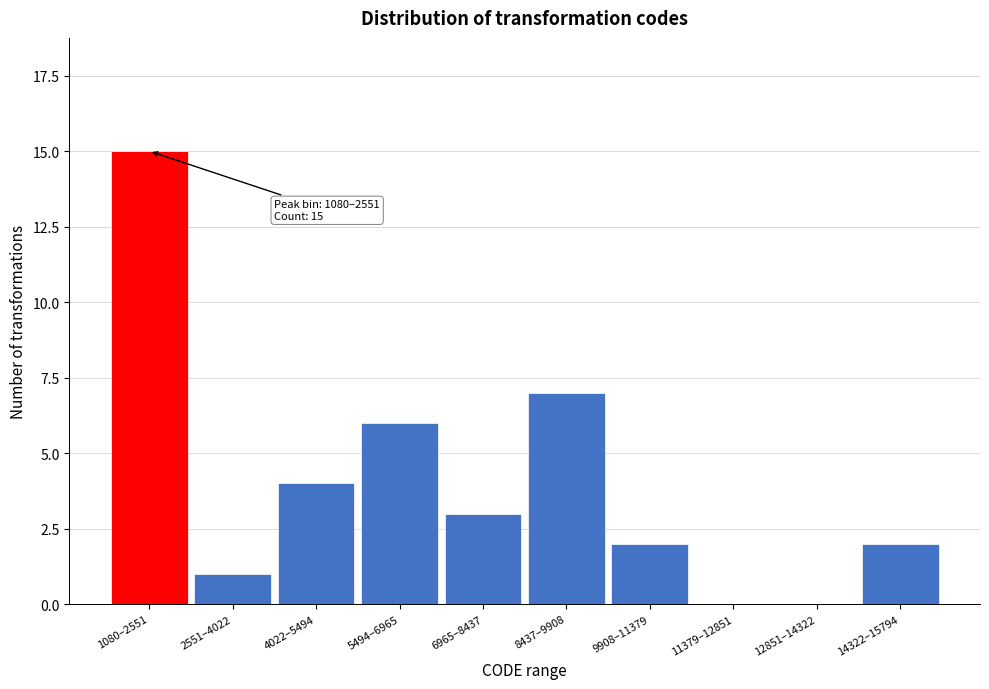

Reading left to right, transcribe all the data shown in this chart.

1080–2551=15	2551–4022=1	4022–5494=4	5494–6965=6	6965–8437=3	8437–9908=7	9908–11379=2	11379–12851=0	12851–14322=0	14322–15794=2